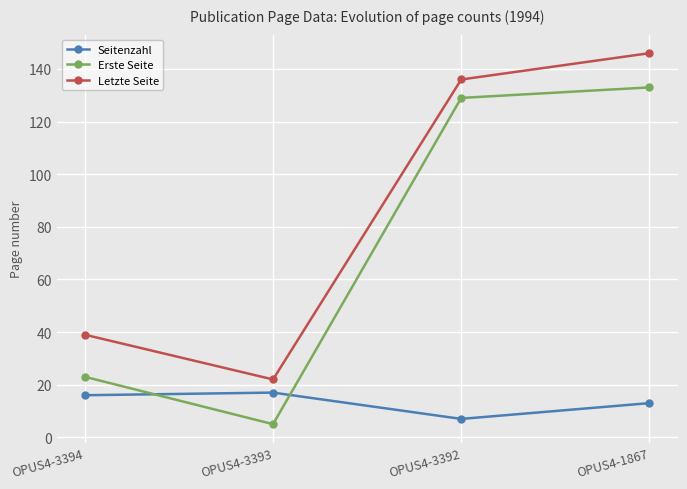

What is the difference between the highest and lowest values at OPUS4-3394?

23